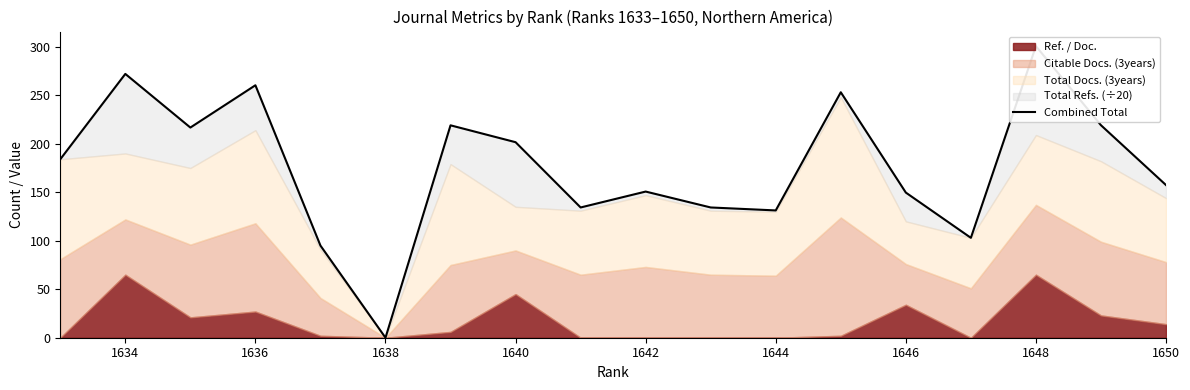

Does the chart have visible grid lines?

No